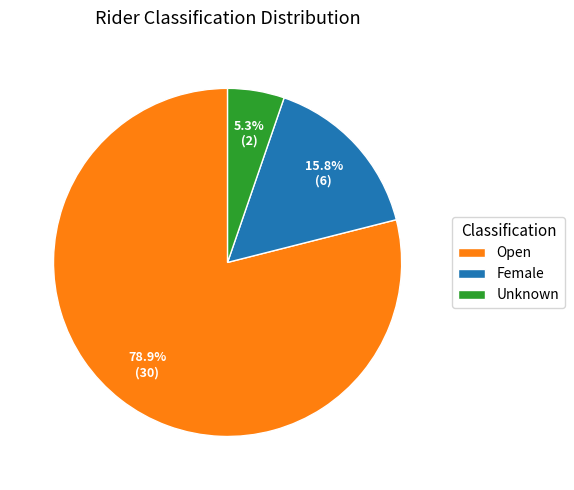

Is there a majority slice in this chart?

Yes